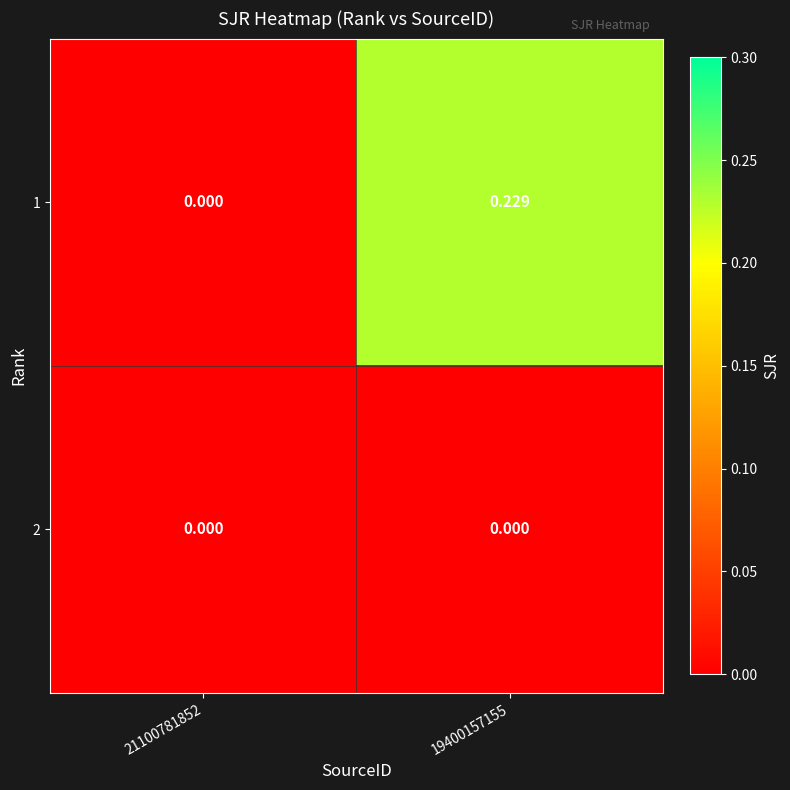

Is the value of 2 at 19400157155 greater than the value of 1 at 19400157155?

No